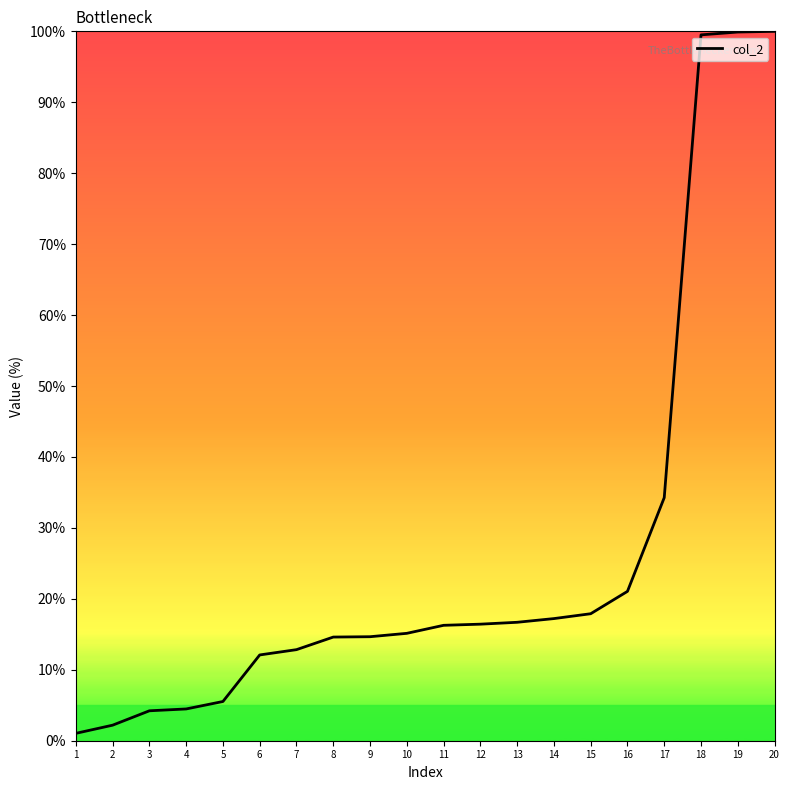

How many values exceed 16?

10